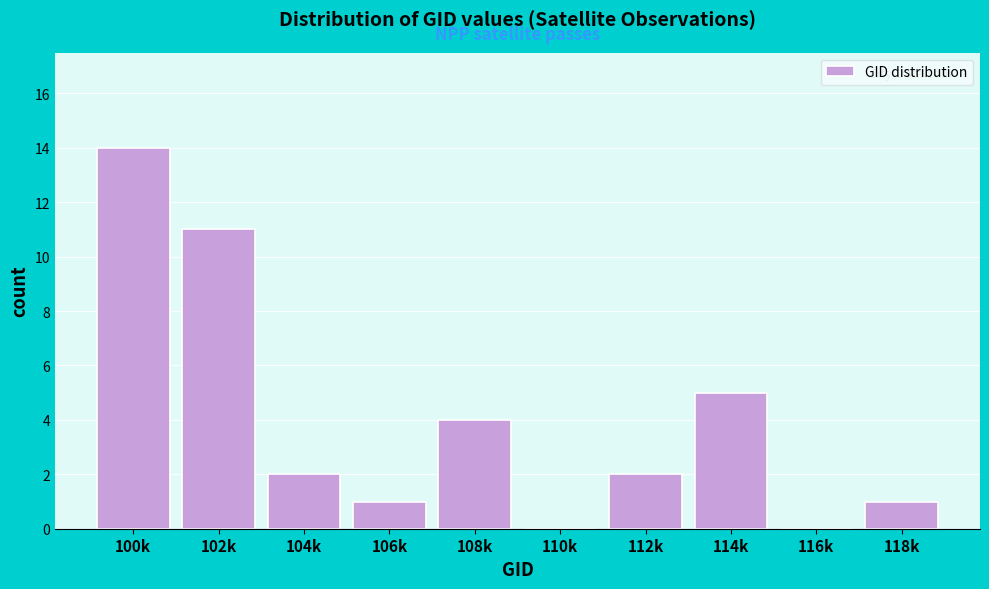

Reading right to left, list all the values displayed in this chart.

118k=1	116k=0	114k=5	112k=2	110k=0	108k=4	106k=1	104k=2	102k=11	100k=14